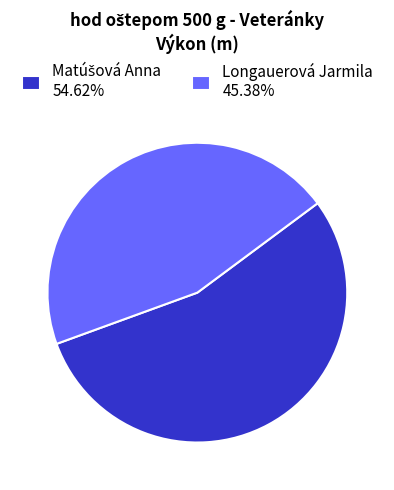

Does any single category account for the majority?

Yes